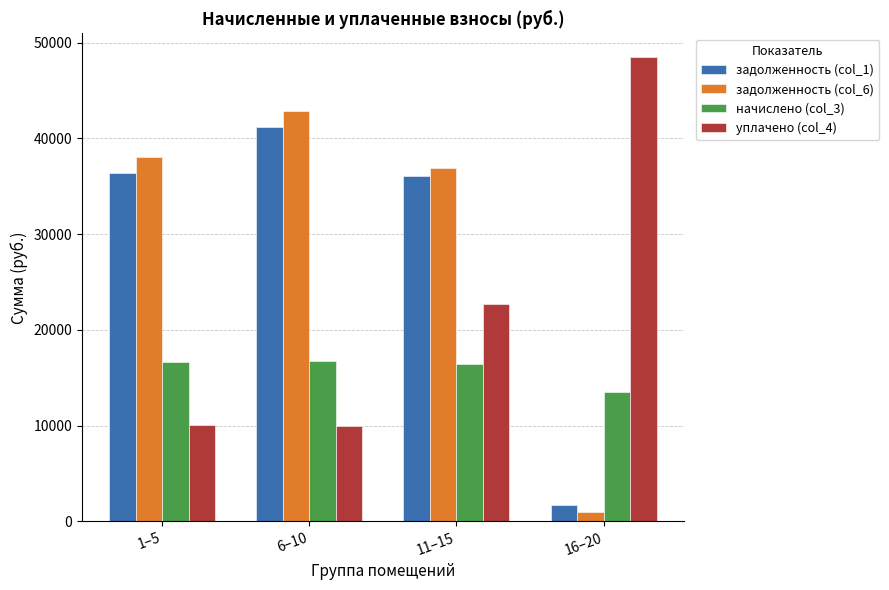

At which label is задолженность (col_6) closest to 21899?

11–15